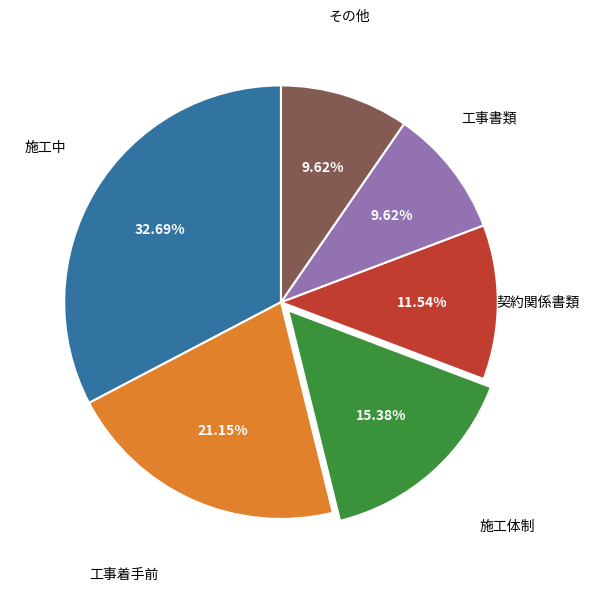

Does any single category account for the majority?

No